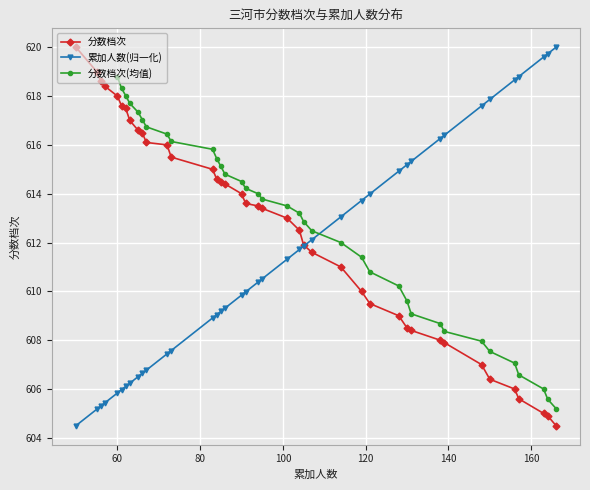

What is the sum of the 分数档次 values at 95 and 121?

1222.9